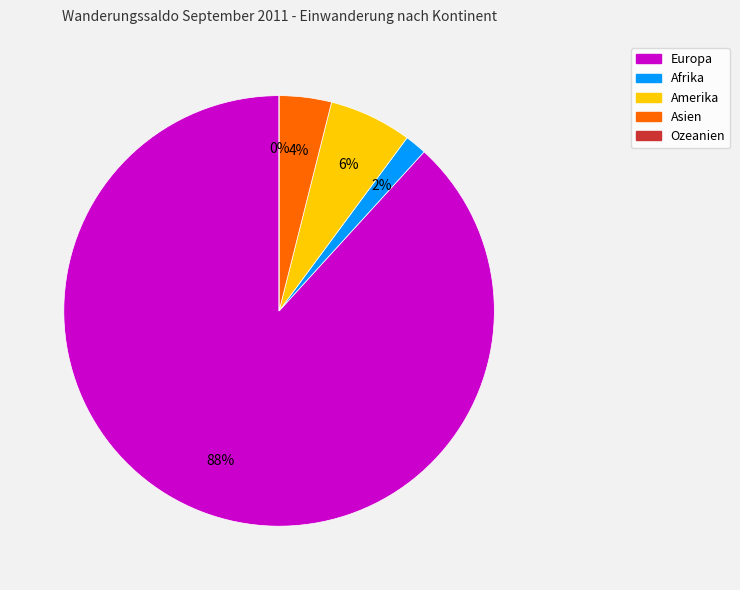

Rank the categories by value from lowest to highest.

Ozeanien, Afrika, Asien, Amerika, Europa